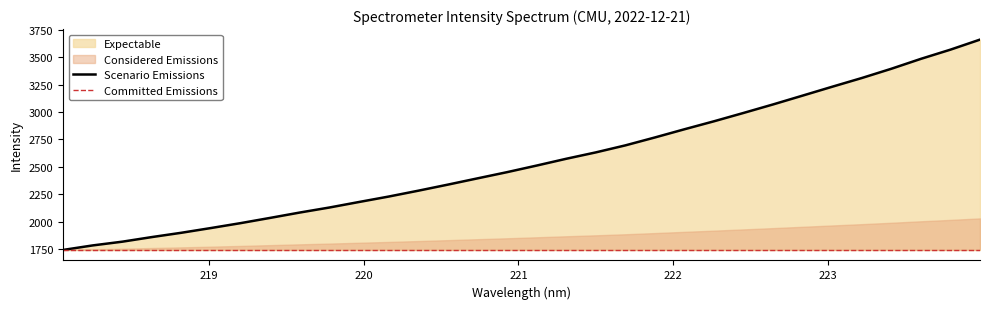

Is it true that the value at 219.9712 is 3492.2?

False